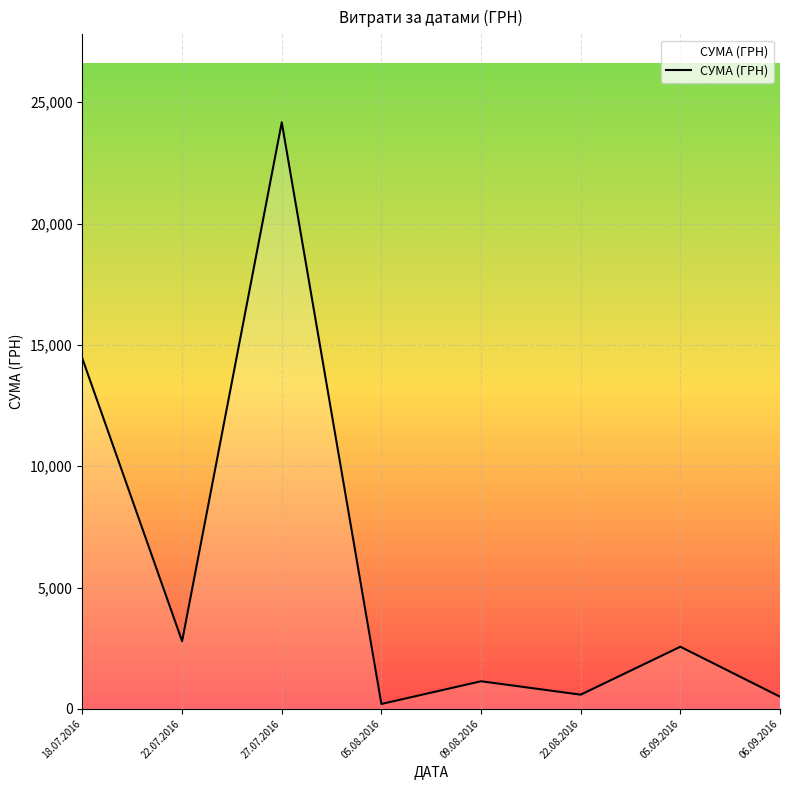

How many distinct data groups are displayed?

1